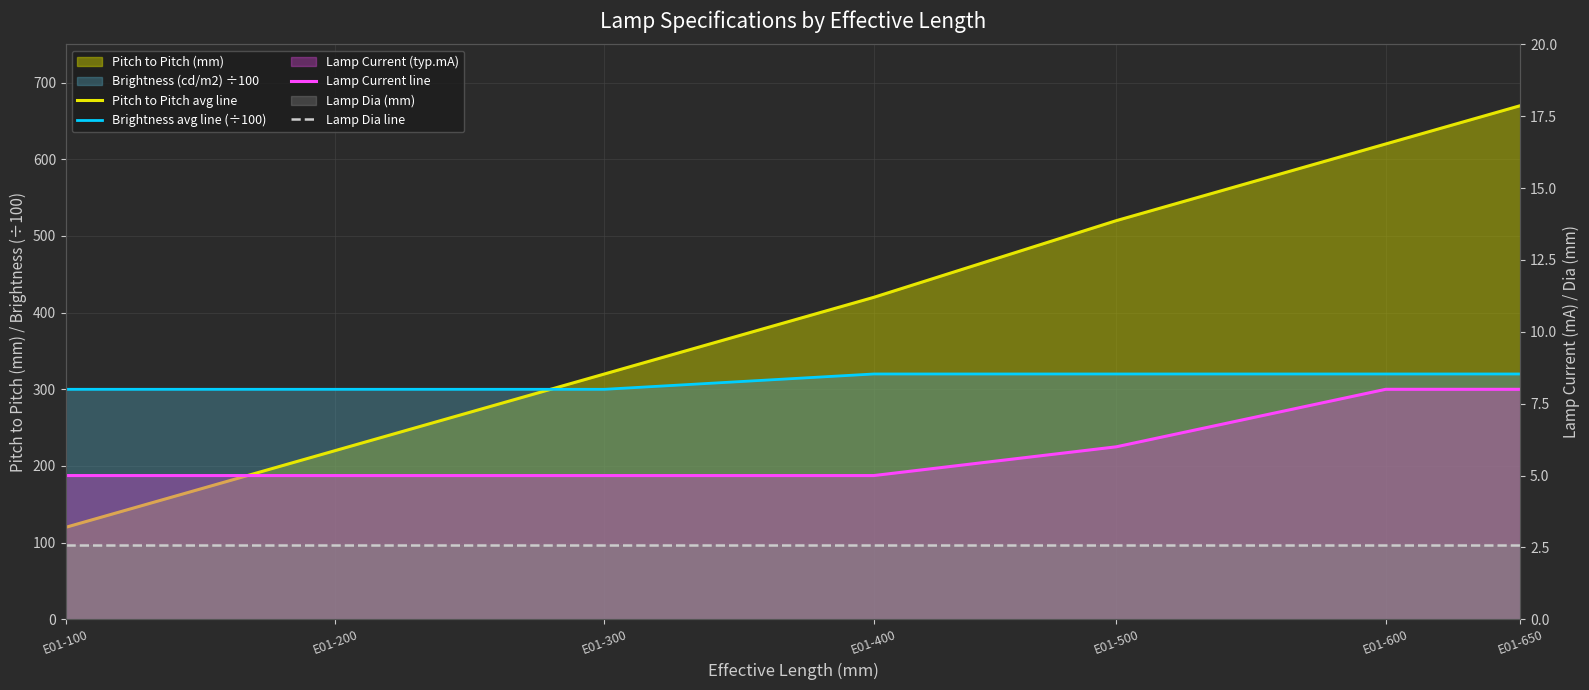

Which series has the largest range (max minus min)?

Pitch to Pitch avg line